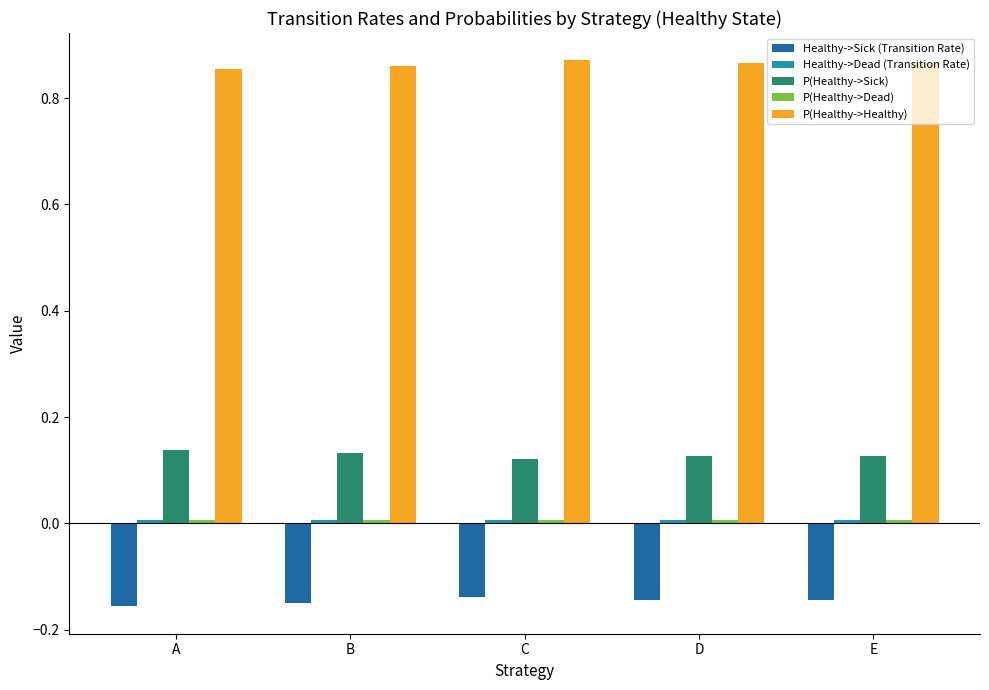

Which series has the largest total across all categories?

P(Healthy->Healthy)